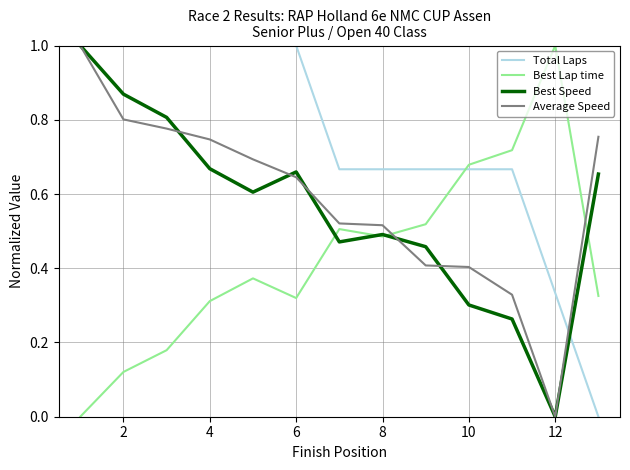

What is the maximum value for Average Speed?

1.0